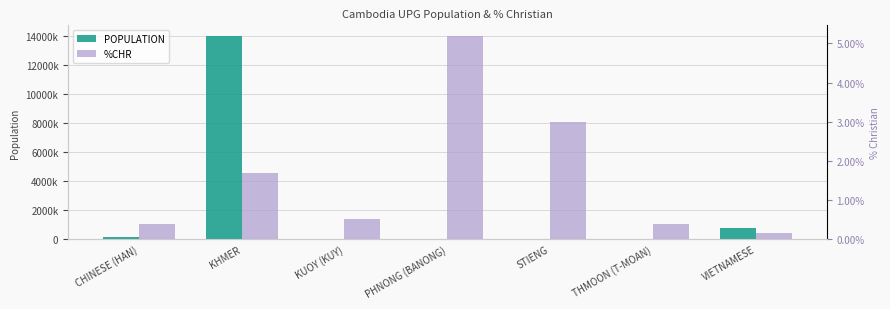

How many groups of bars are there?

7